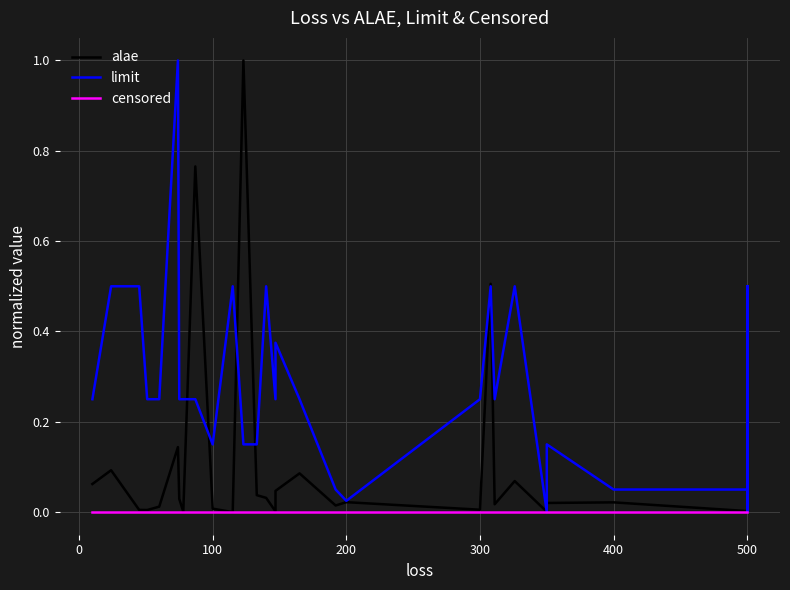

Between 35 and 27, which is larger?

35